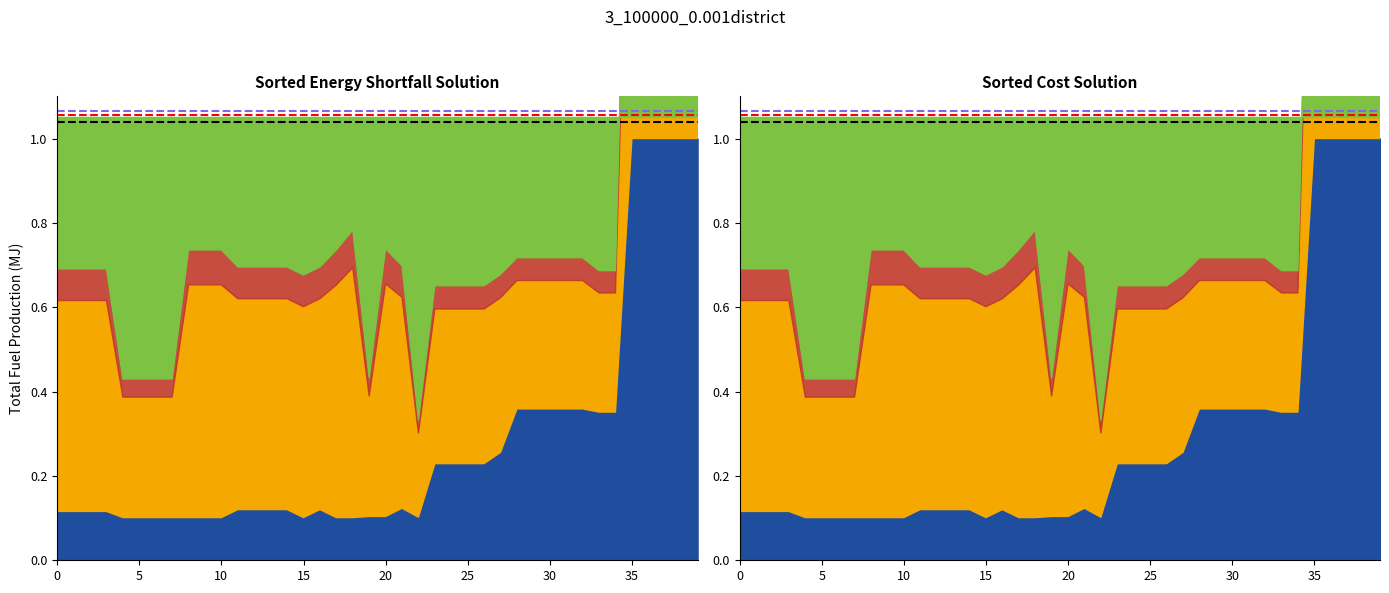

Which has a higher value, 5 or 0?

5